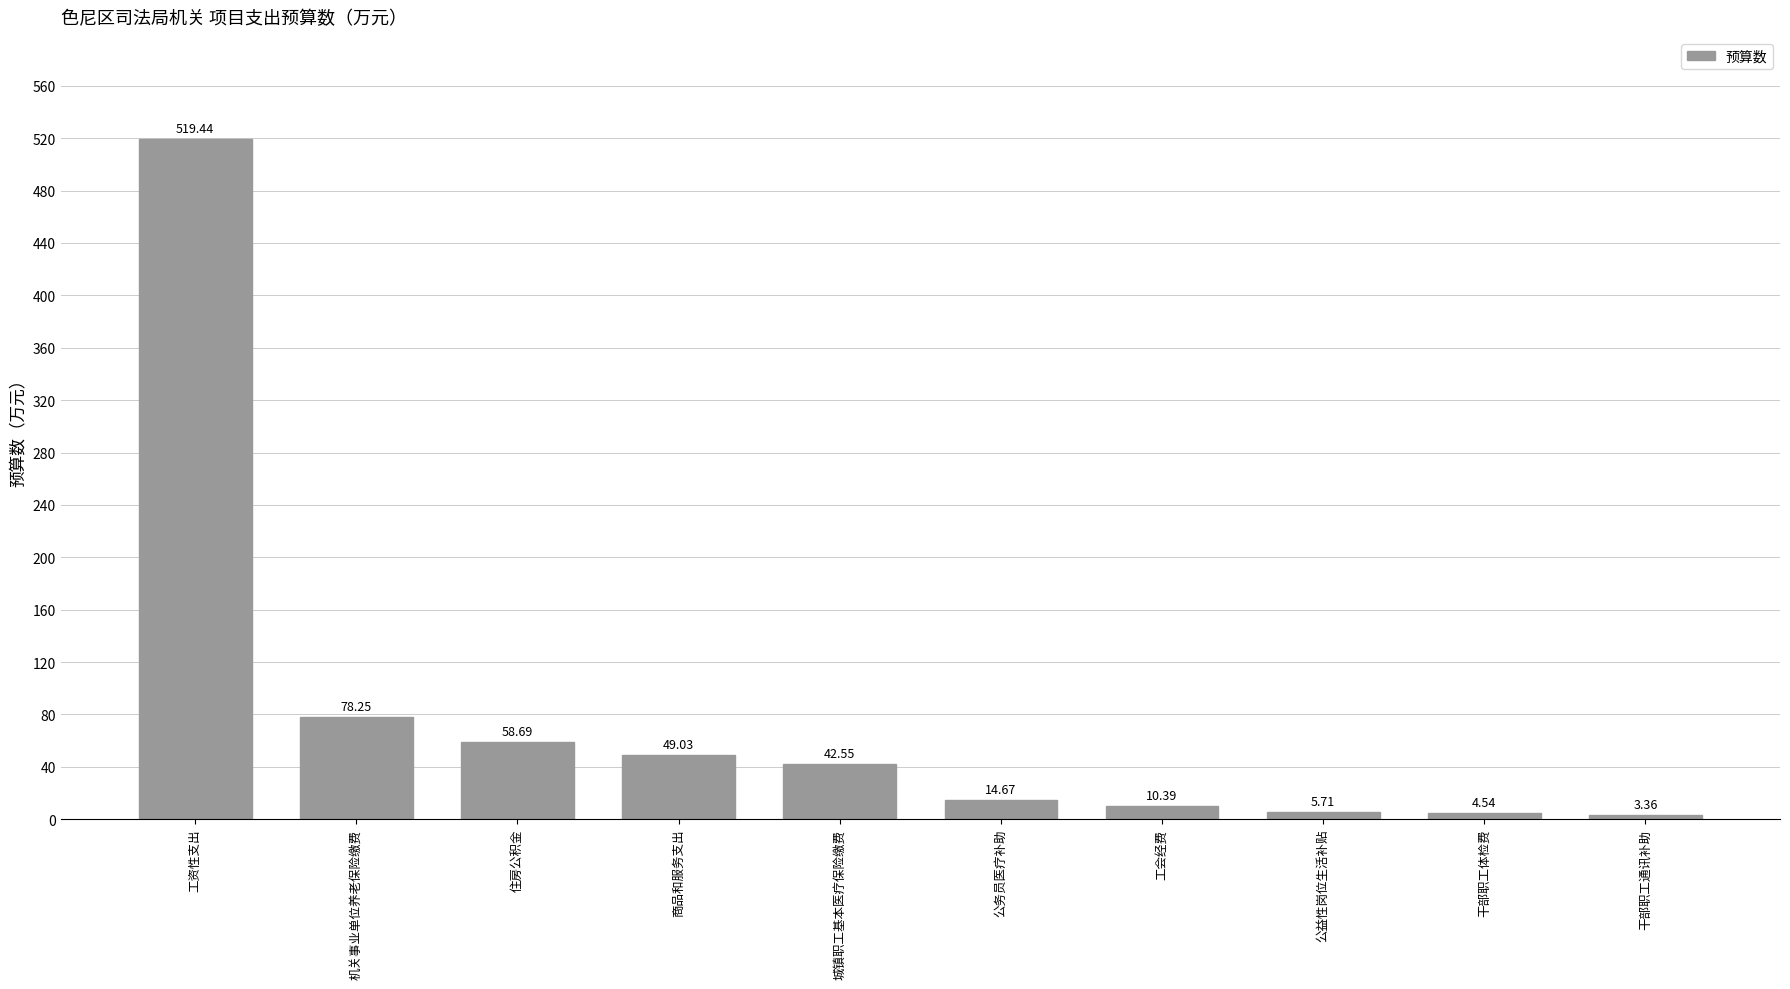

What position from the right is 工会经费?

4